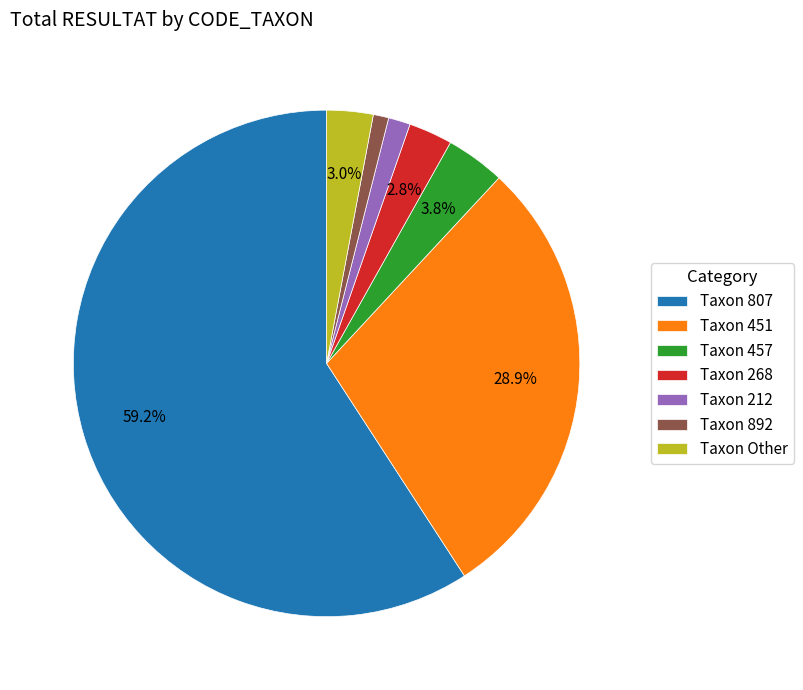

How many slices are in this pie chart?

7